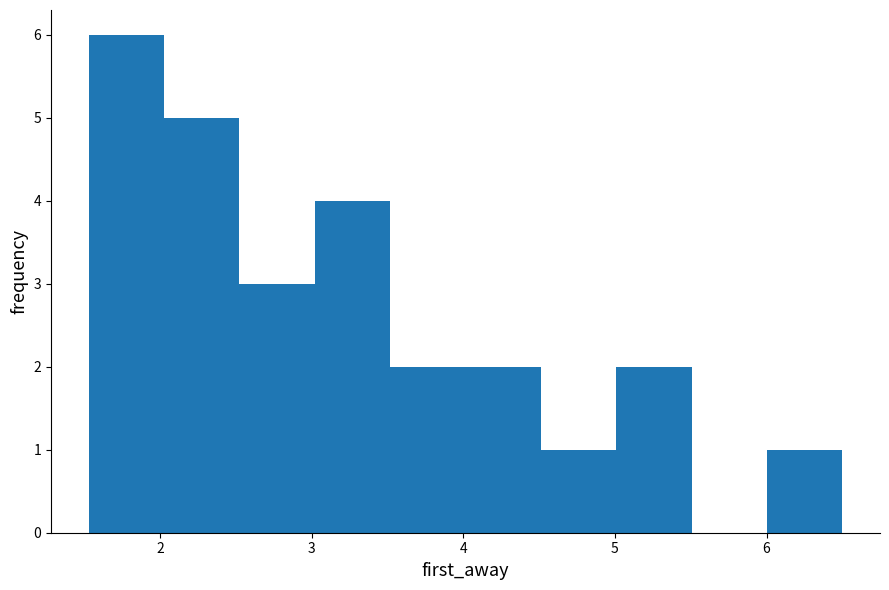

Which range on the x-axis has the tallest bar?

1.5 to 2.0